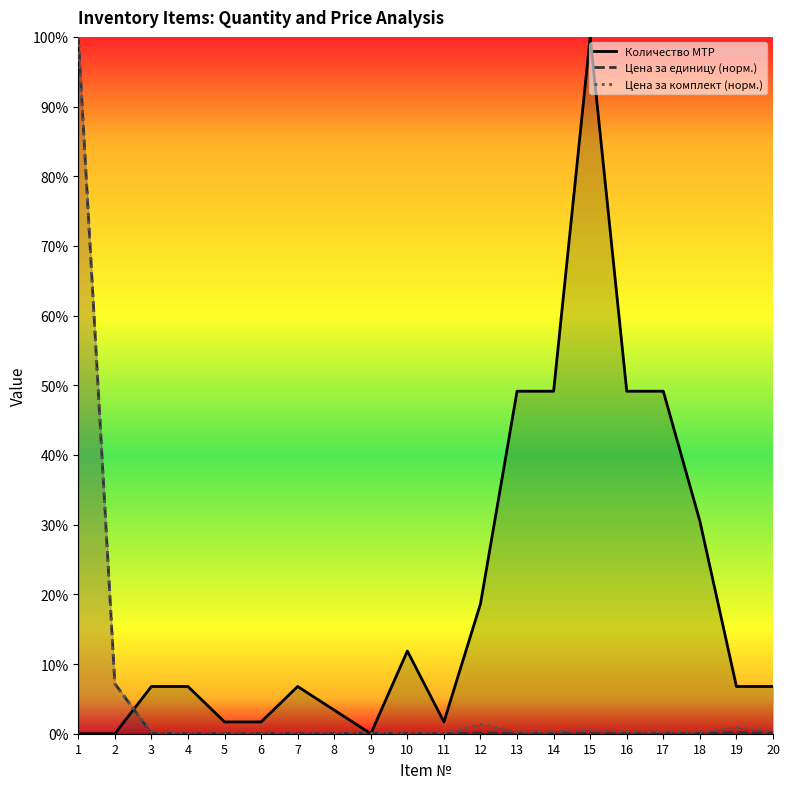

Where is the first local minimum for Цена за комплект (норм.)?

5